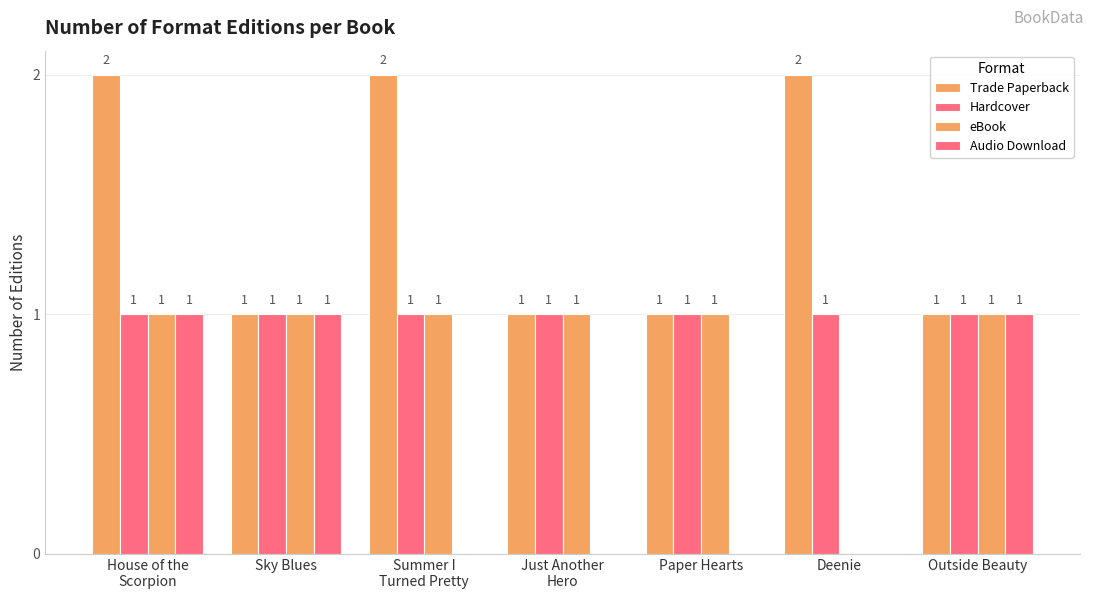

At Summer I
Turned Pretty, list the series in order from largest to smallest.

Trade Paperback, Hardcover, eBook, Audio Download